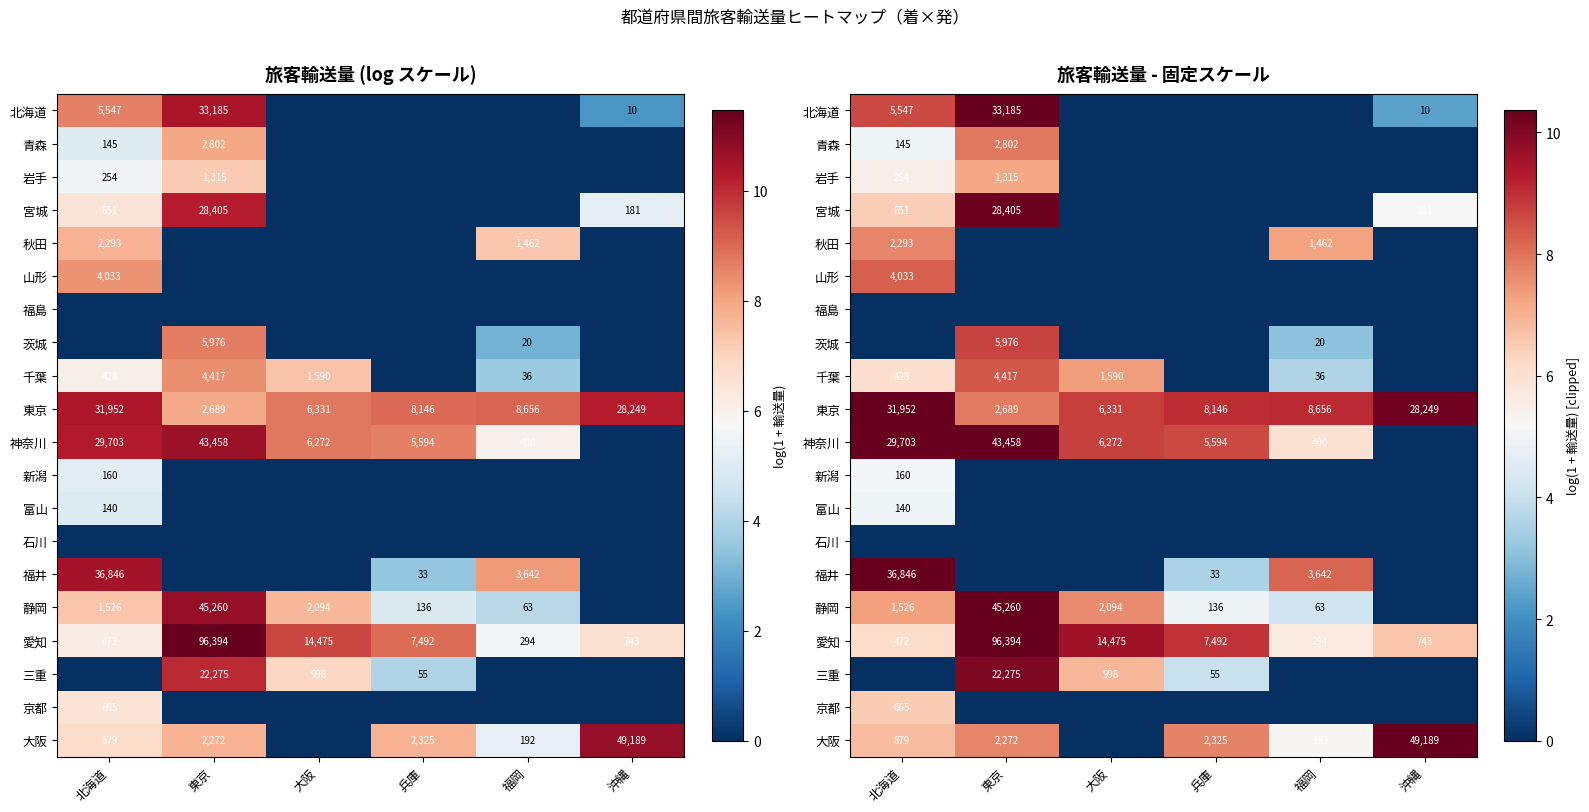

Is it true that 千葉 equals 5.1 at 福岡?

False